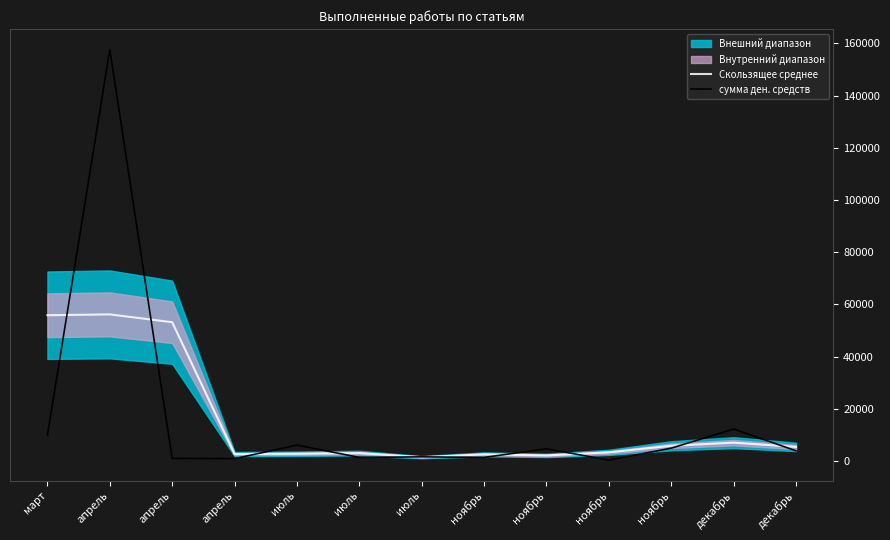

Rank the categories by Скользящее среднее value from lowest to highest.

июль, ноябрь, ноябрь, апрель, июль, июль, ноябрь, декабрь, ноябрь, декабрь, апрель, март, апрель